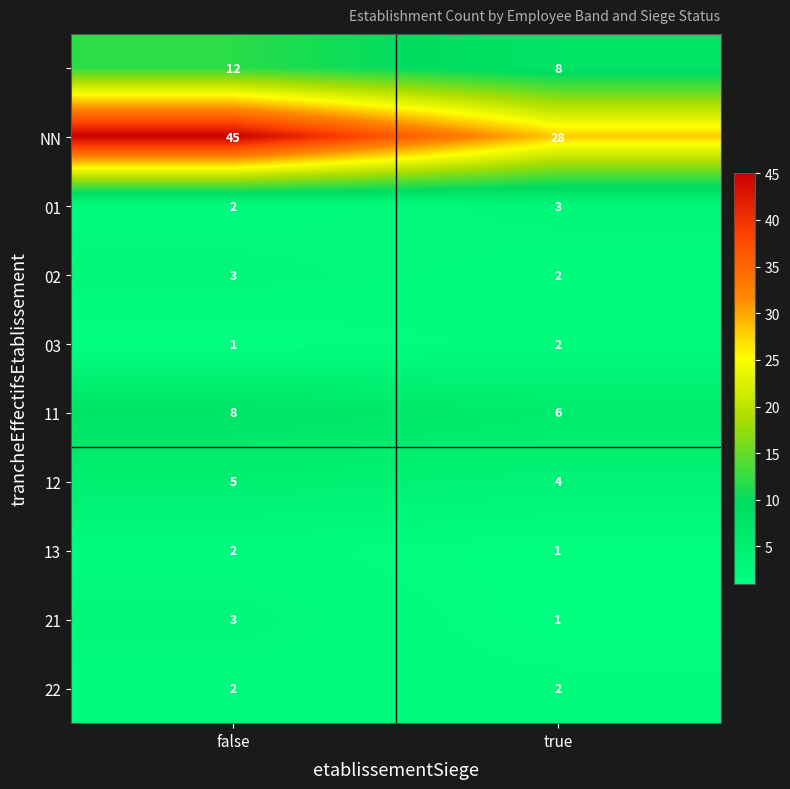

What is the maximum value shown in the chart?

45